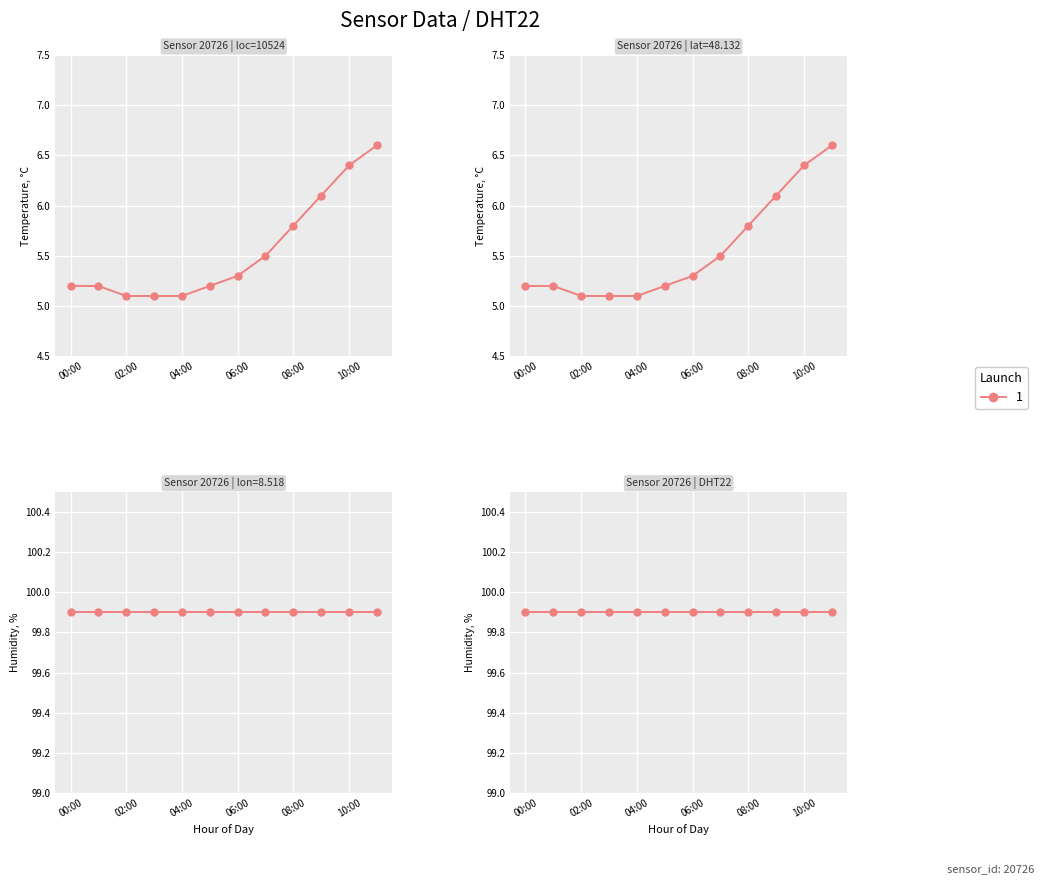

The value at 10:00 is 10.4. True or false?

False